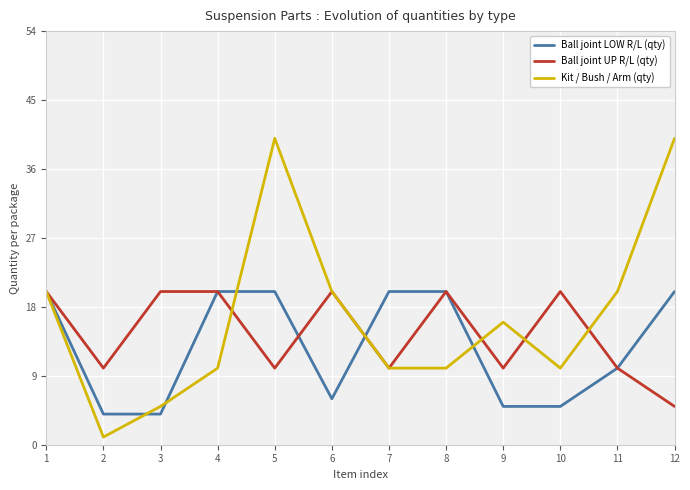

At which category is the sum across all series the highest?

5